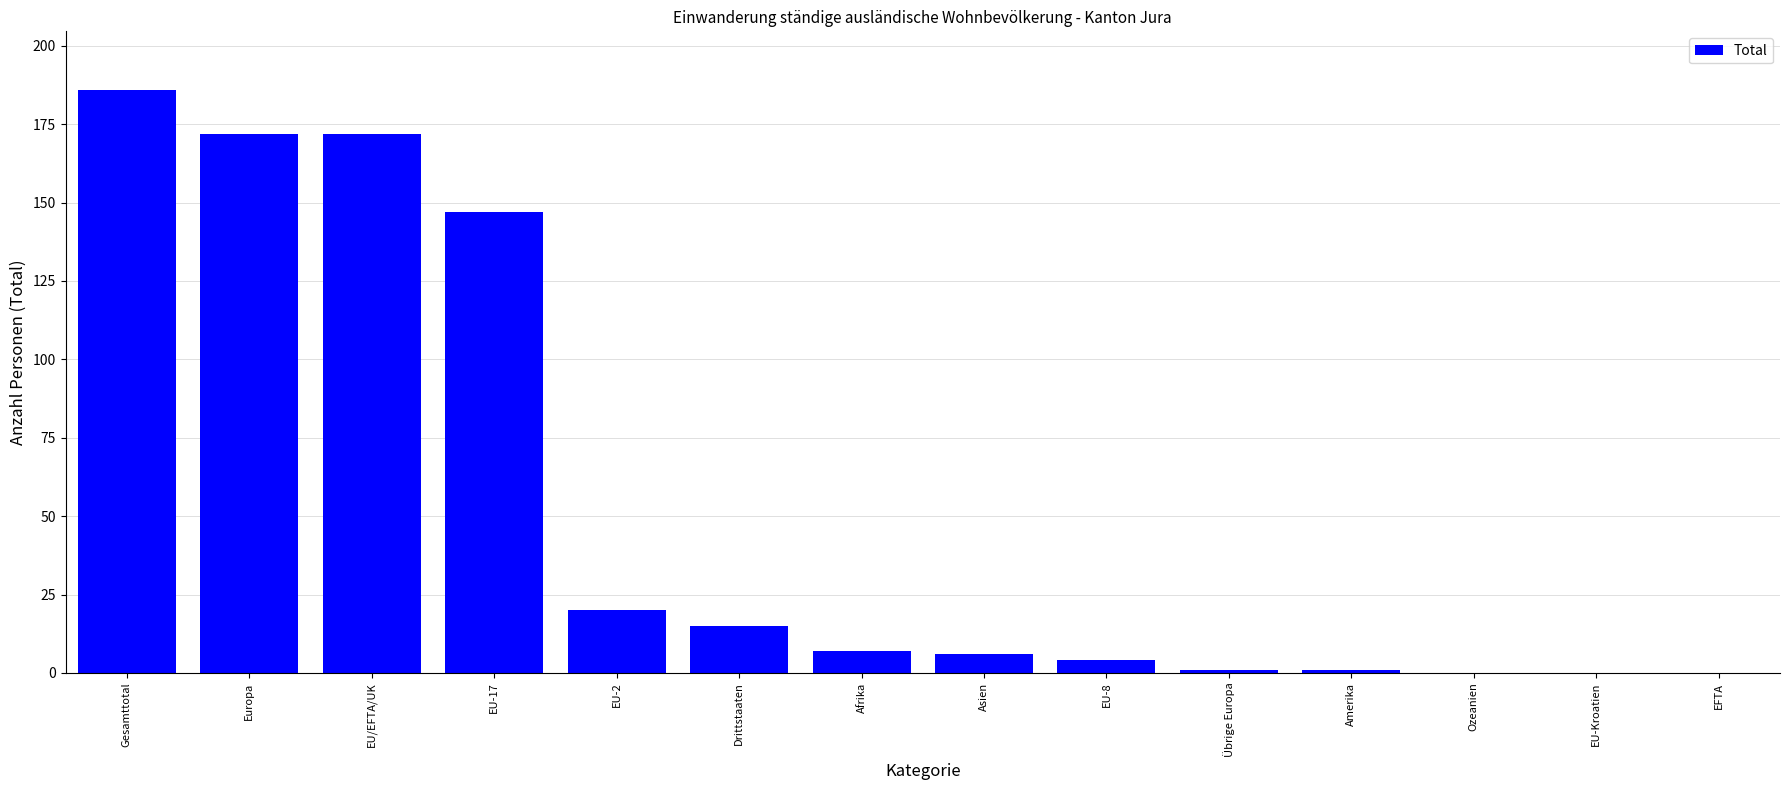

Approximately how many times larger is the value at EU-2 compared to Drittstaaten?

1.3